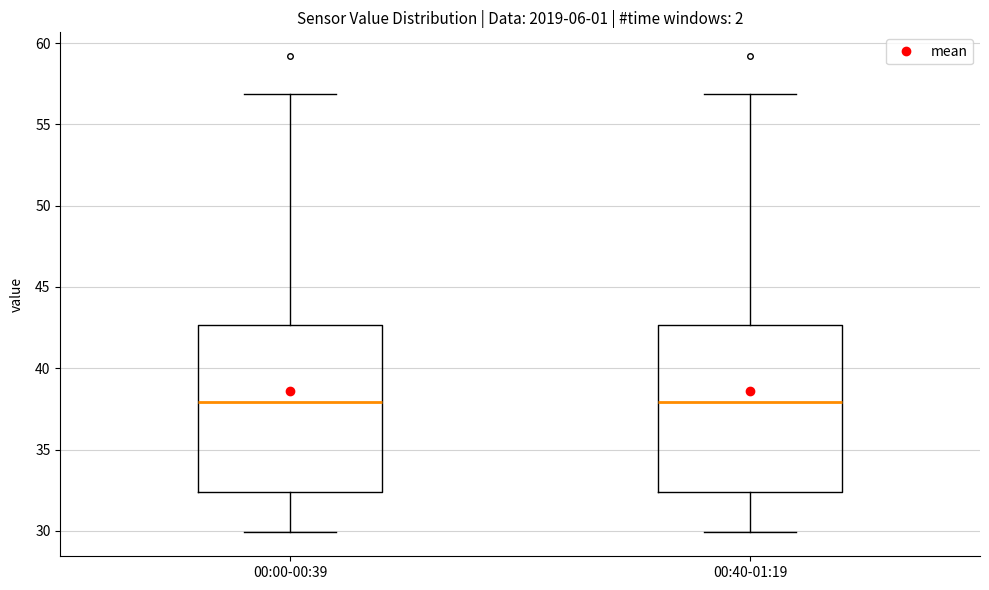

Reading left to right, read every box against the y-axis: the position of its median line, the range the box covers, and the ends of its whiskers. The values are not printed on the chart, so give them approximately, as read against the axis.

00:00-00:39: median 38.0, box 32.5 to 42.5, whiskers 30.0 to 57.0
00:40-01:19: median 38.0, box 32.5 to 42.5, whiskers 30.0 to 57.0